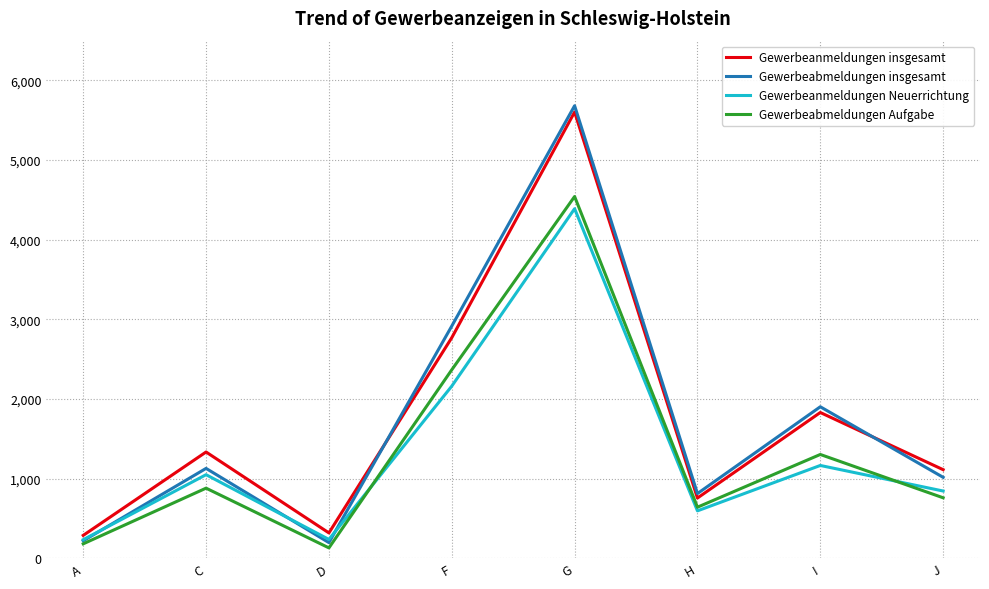

What is the minimum value for Gewerbeabmeldungen insgesamt?

197